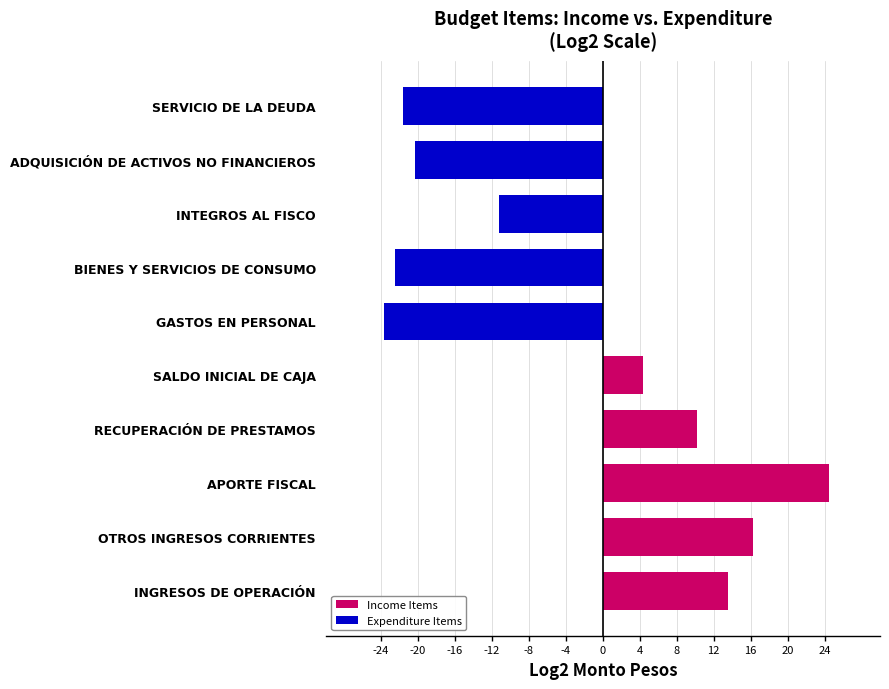

What value does the Income Items series have at APORTE FISCAL?

24.5